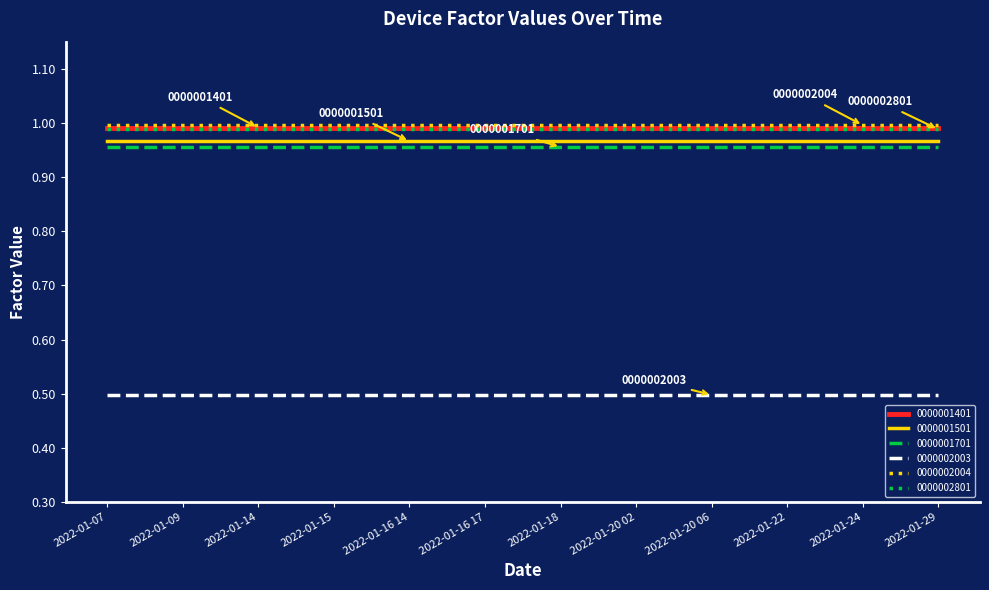

Is the value of 0000001501 at 2022-01-24 greater than the value of 0000002004 at 2022-01-20 02?

No